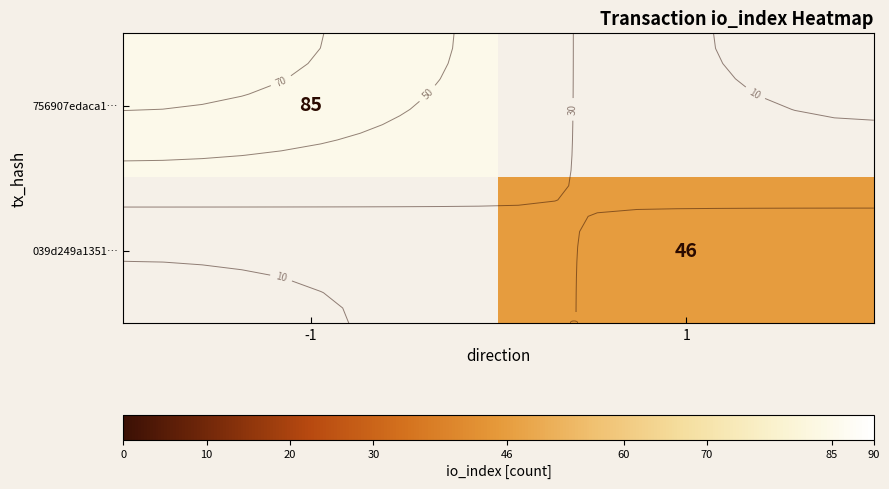

How many positive values does the 756907edaca1… series have?

1